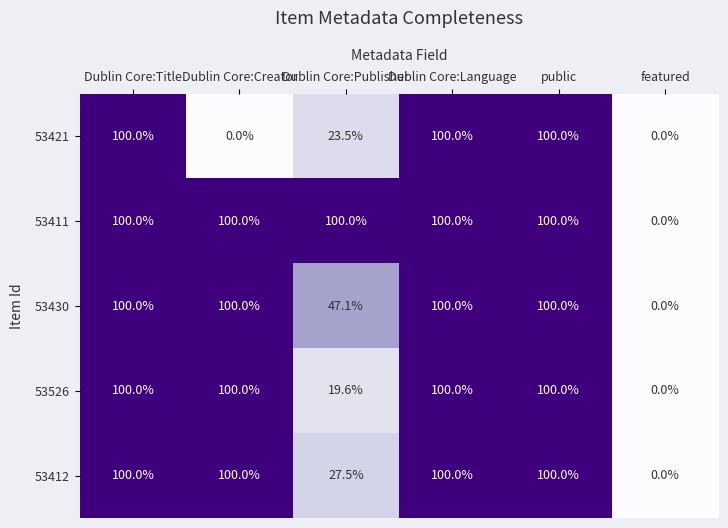

Which series changed the most between Dublin Core:Publisher and featured?

53411